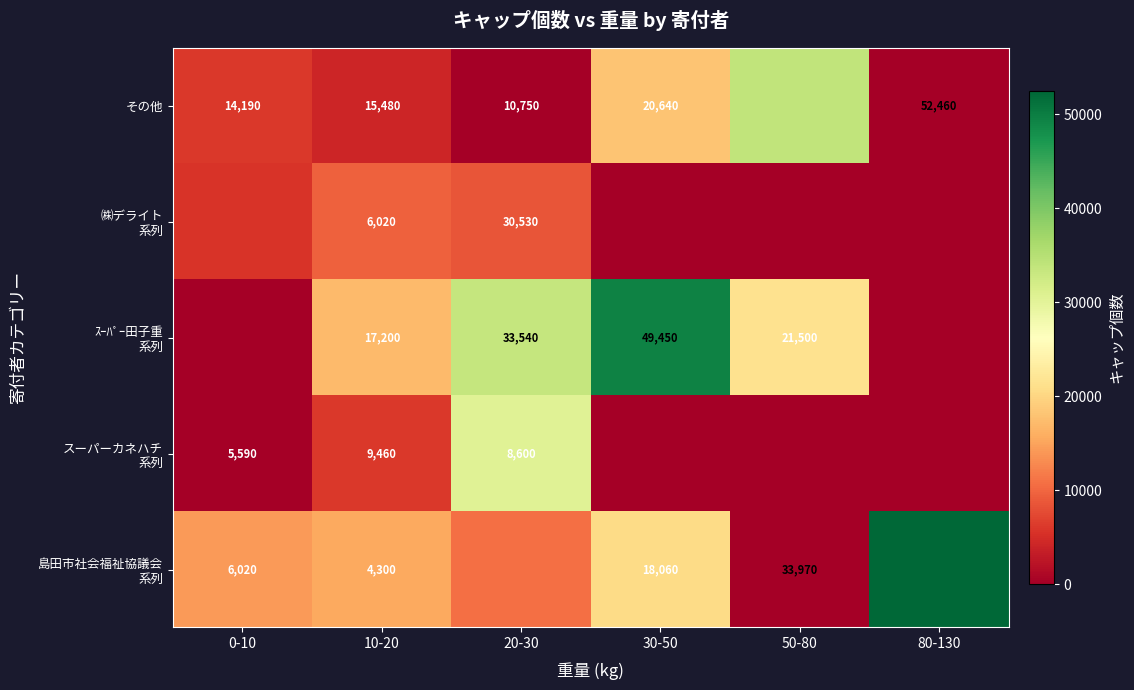

True or false: その他 has a value of 26172 at 10-20.

False